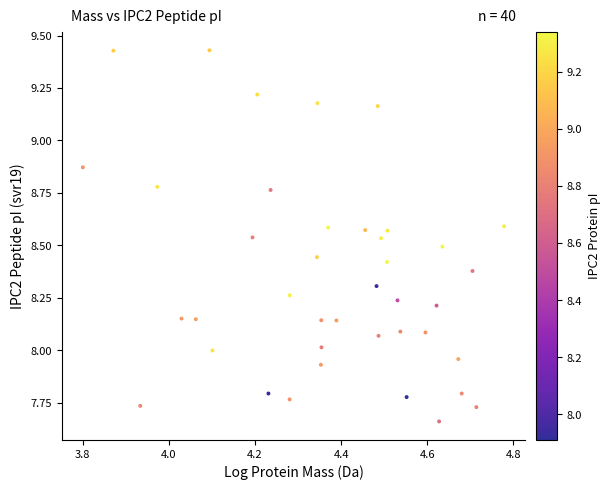

What is the range of X values (max minus min)?

1.0